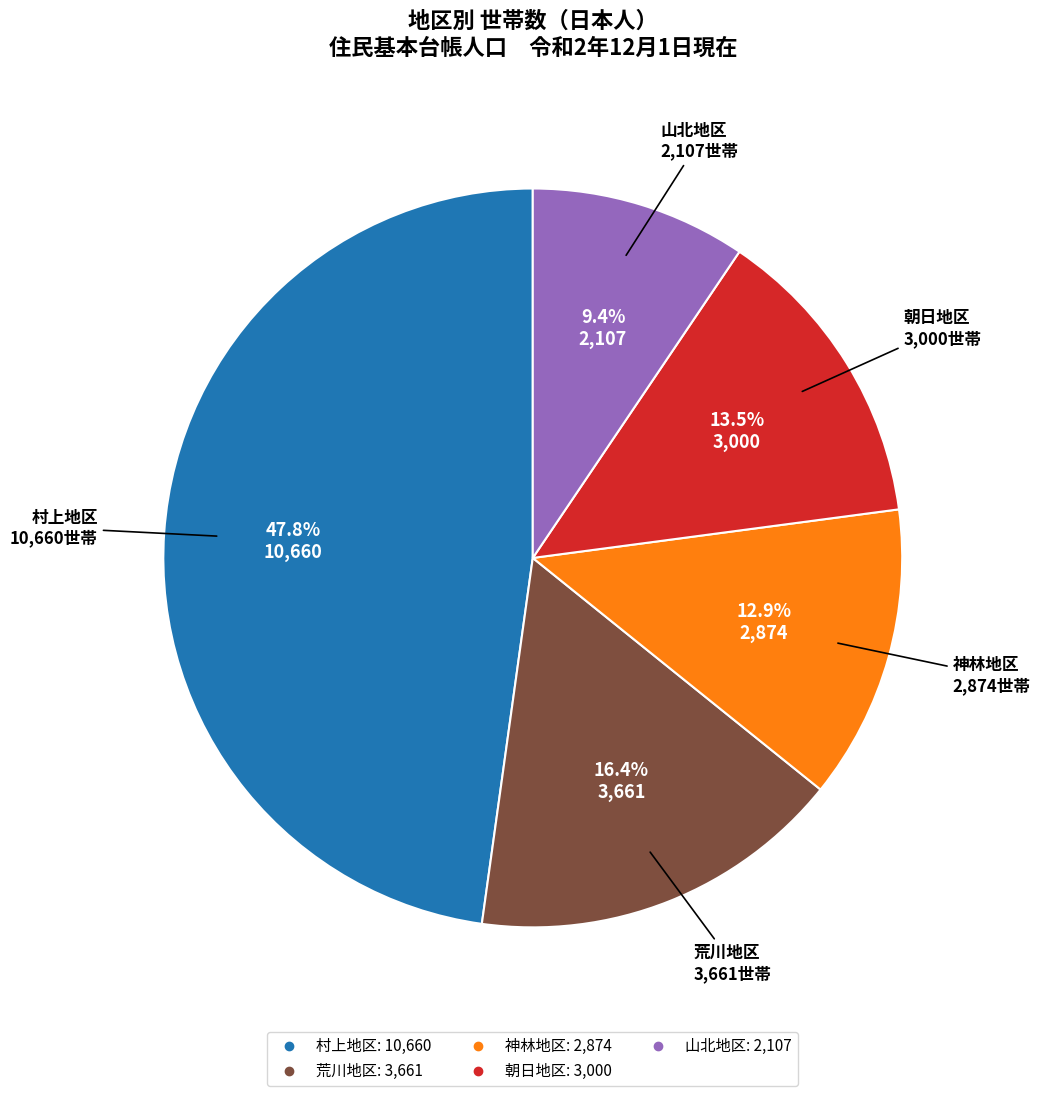

True or false: 朝日地区 accounts for 8% of the total.

False